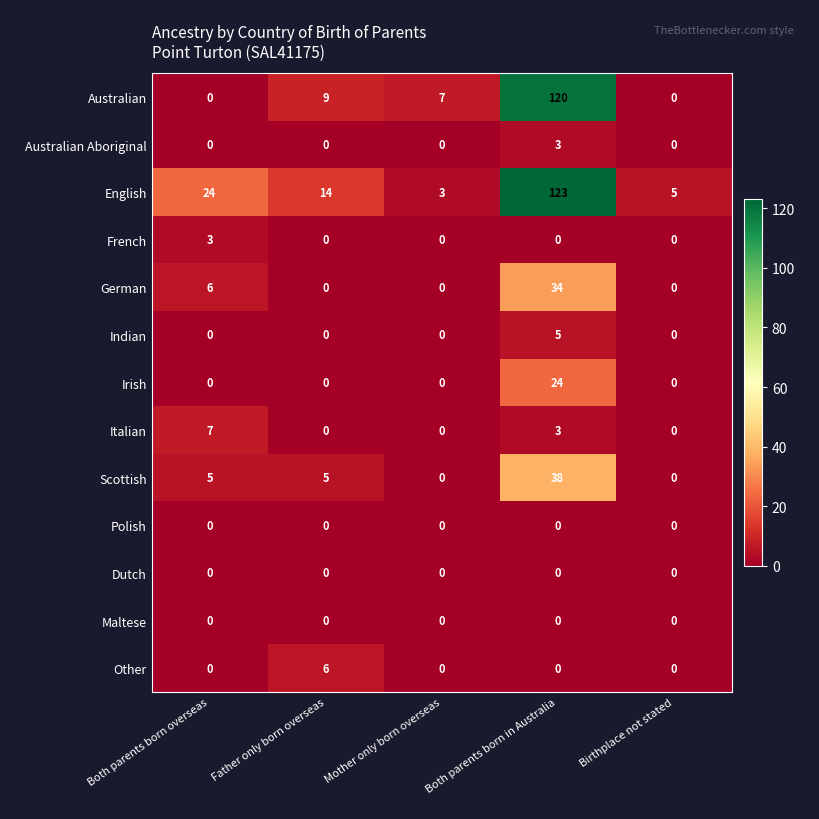

How many Indian values are between 0 and 1?

4